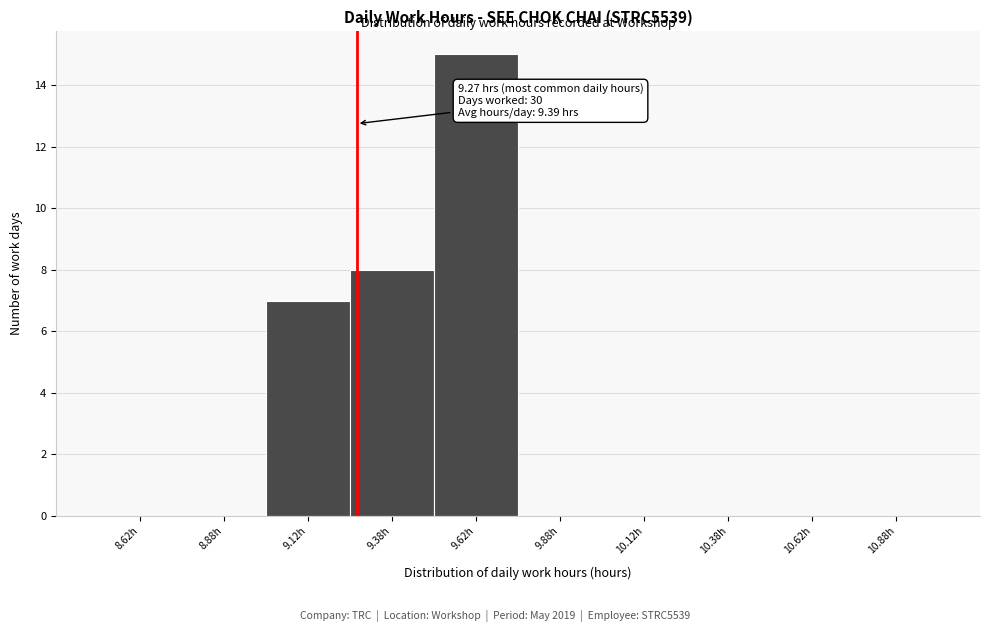

Over which range of the x-axis is the bar tallest?

9.50 to 9.75